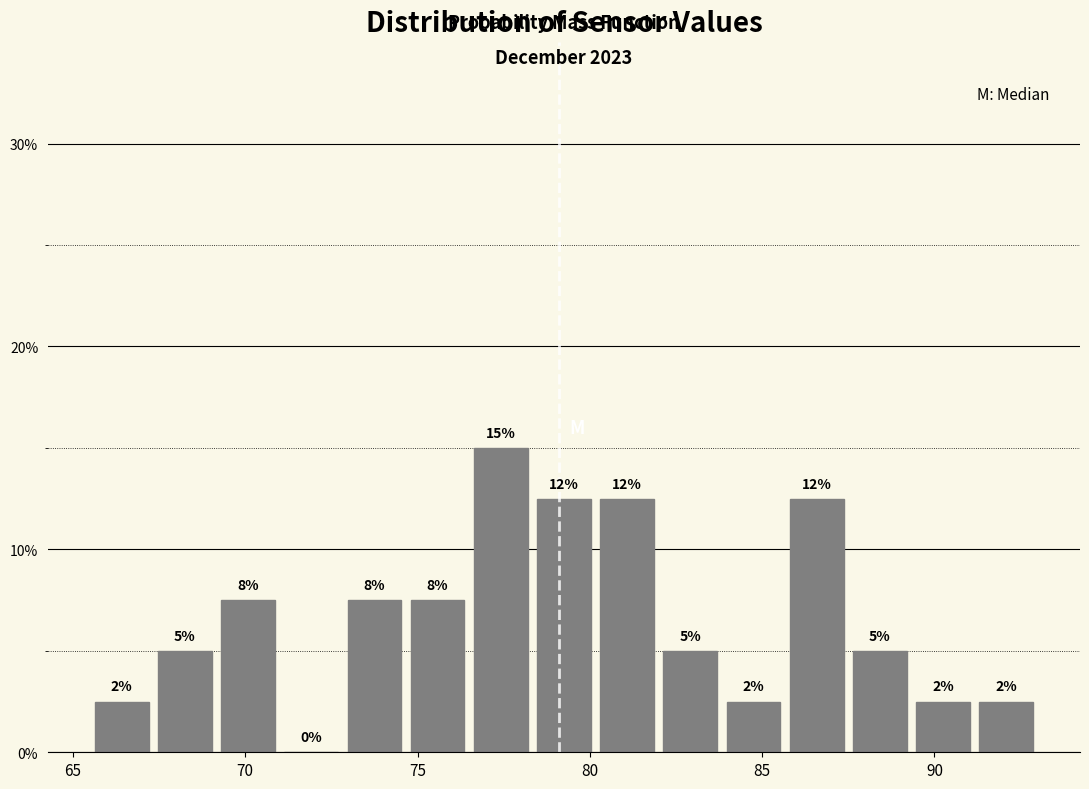

Around what value on the x-axis is the tallest bar? Give the approximate position of its centre, as read against the axis.

77.5